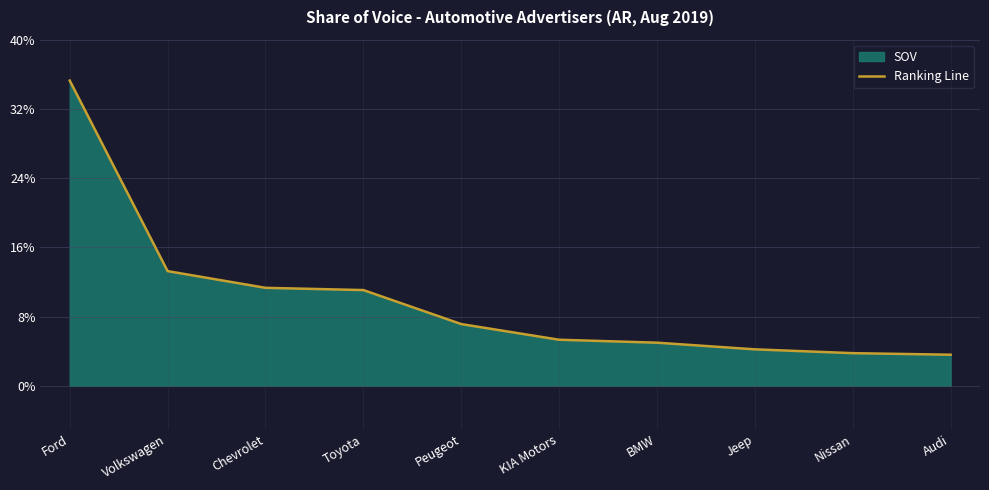

True or false: the data shows 5.1 at Nissan.

False